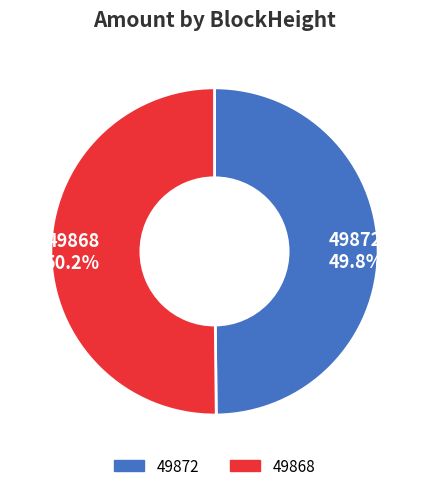

How many segments does this pie chart have?

2